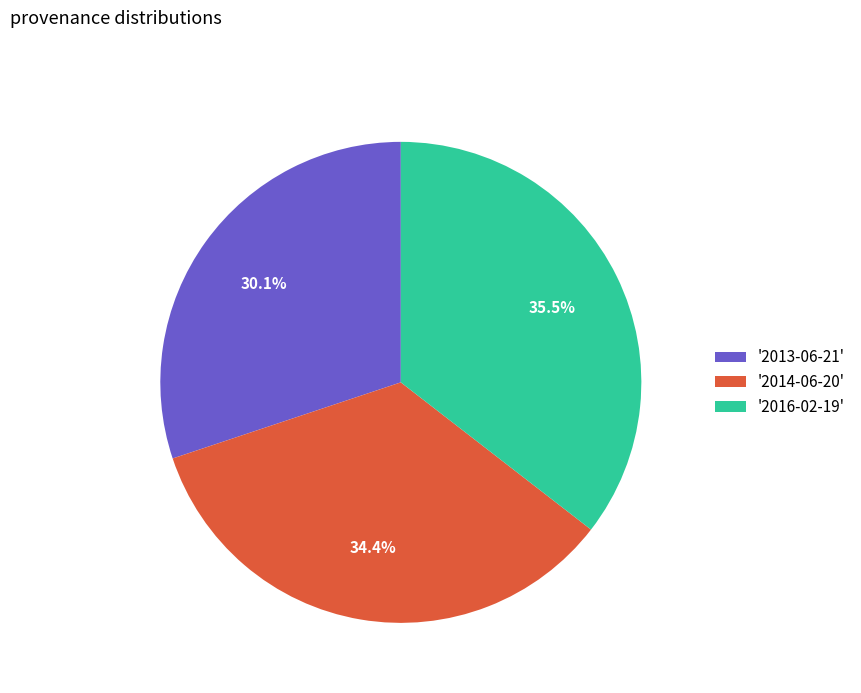

Does any single category account for the majority?

No